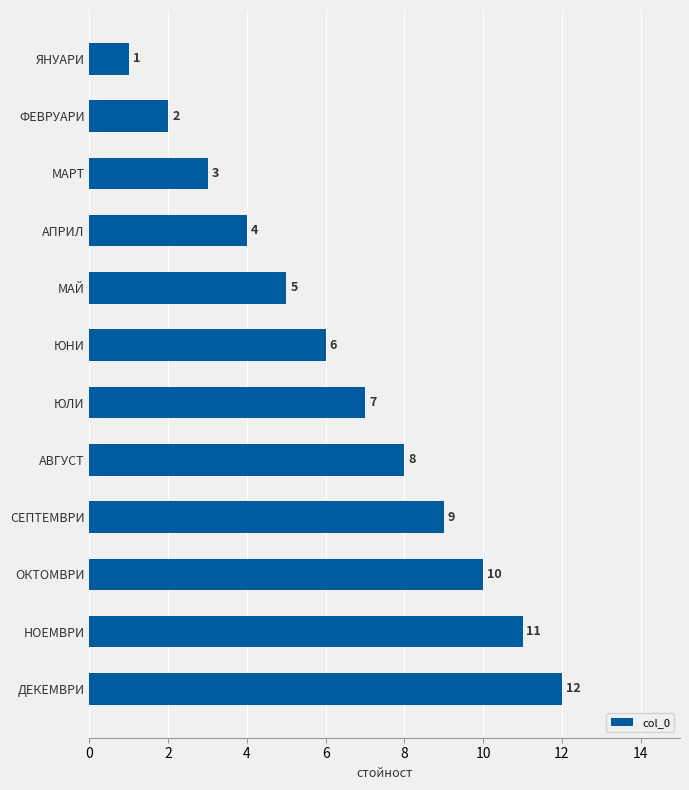

The chart shows a value of 11 at НОЕМВРИ. True or false?

True